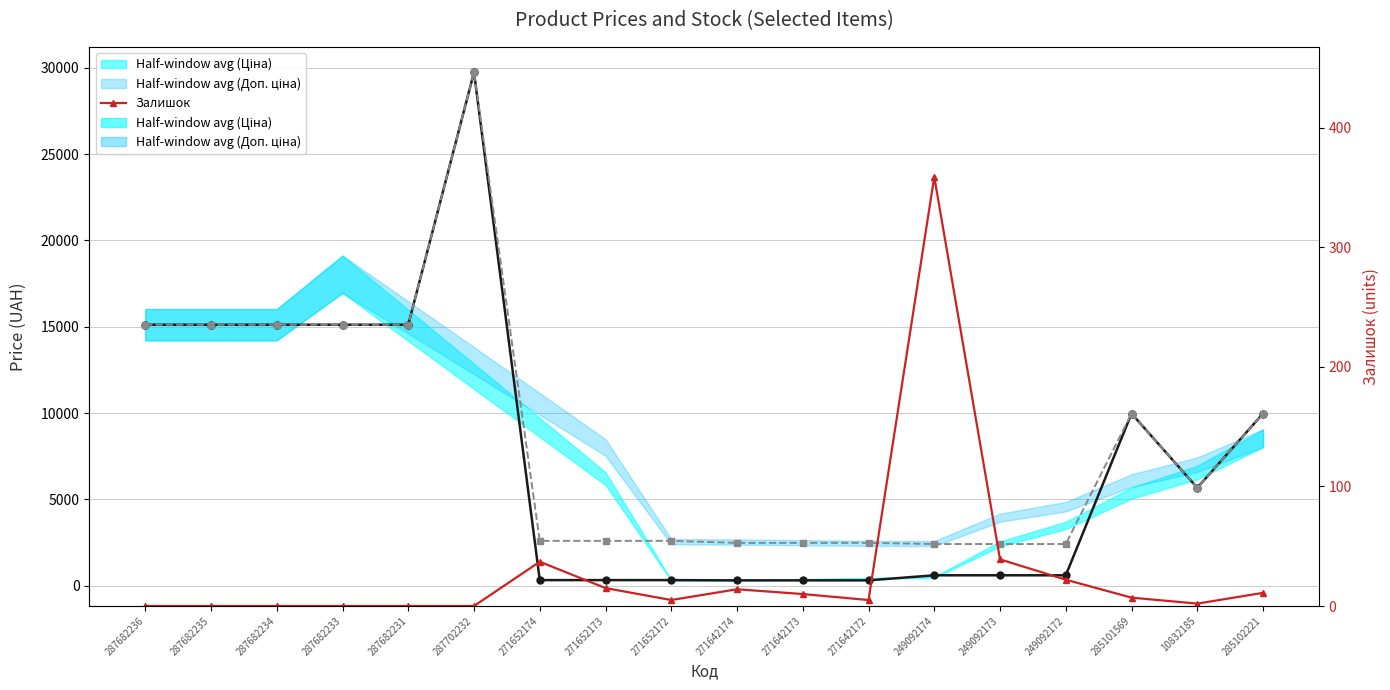

Reading right to left, extract all data points from this chart.

Ціна: 285102221=9975.0	10832185=5673.8	285101569=9975.0	249092172=603.7	249092173=603.7	249092174=603.7	271642172=310.3	271642173=310.3	271642174=310.3	271652172=324.8	271652173=324.8	271652174=324.8	287702232=29747.2	287682231=15120.0	287682233=15120.0	287682234=15120.0	287682235=15120.0	287682236=15120.0
Доп. ціна: 285102221=9975.0	10832185=5673.8	285101569=9975.0	249092172=2414.8	249092173=2414.8	249092174=2414.8	271642172=2482.4	271642173=2482.4	271642174=2482.4	271652172=2598.3	271652173=2598.3	271652174=2598.3	287702232=29747.2	287682231=15120.0	287682233=15120.0	287682234=15120.0	287682235=15120.0	287682236=15120.0
Залишок: 285102221=11.0	10832185=2.0	285101569=7.0	249092172=22.0	249092173=39.0	249092174=359.0	271642172=5.0	271642173=10.0	271642174=14.0	271652172=5.0	271652173=15.0	271652174=37.0	287702232=0.0	287682231=0.0	287682233=0.0	287682234=0.0	287682235=0.0	287682236=0.0